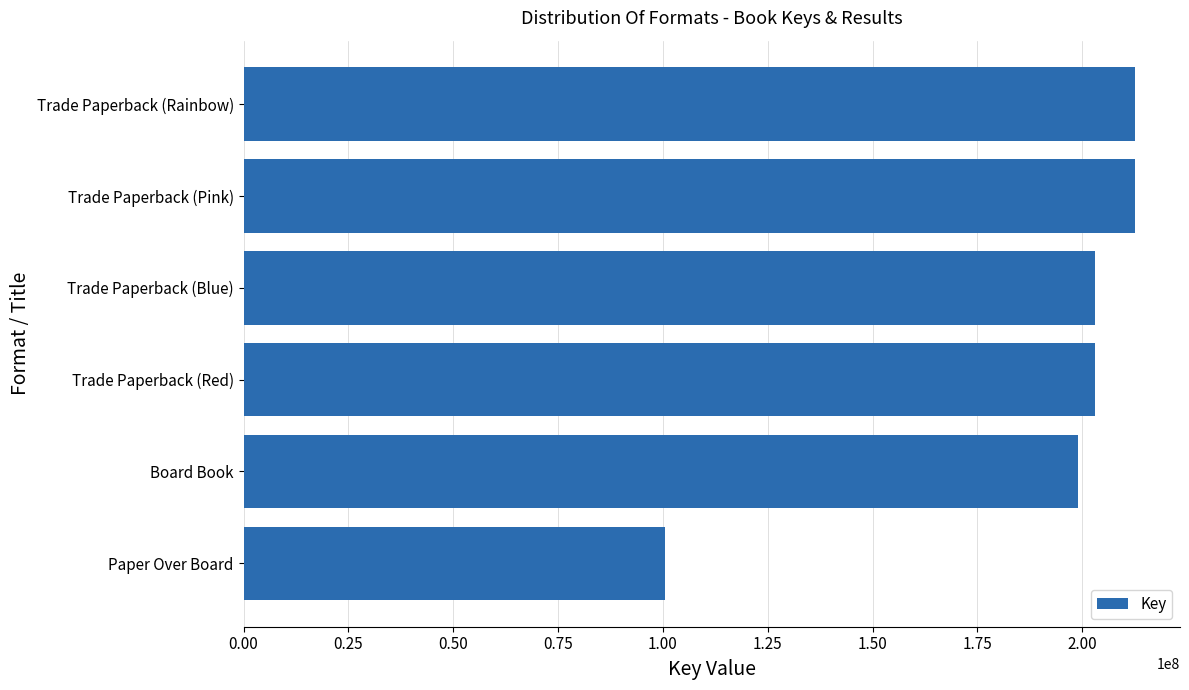

The chart shows a value of 212651736 at Trade Paperback (Pink). True or false?

True